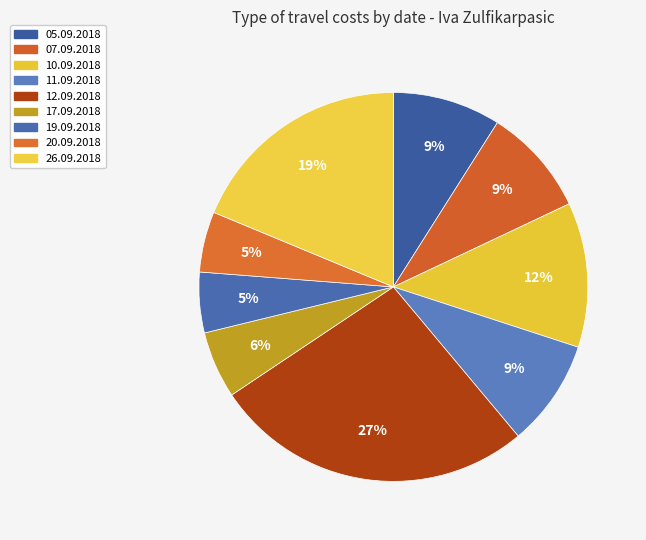

Does 07.09.2018 account for over 50% of the chart?

No